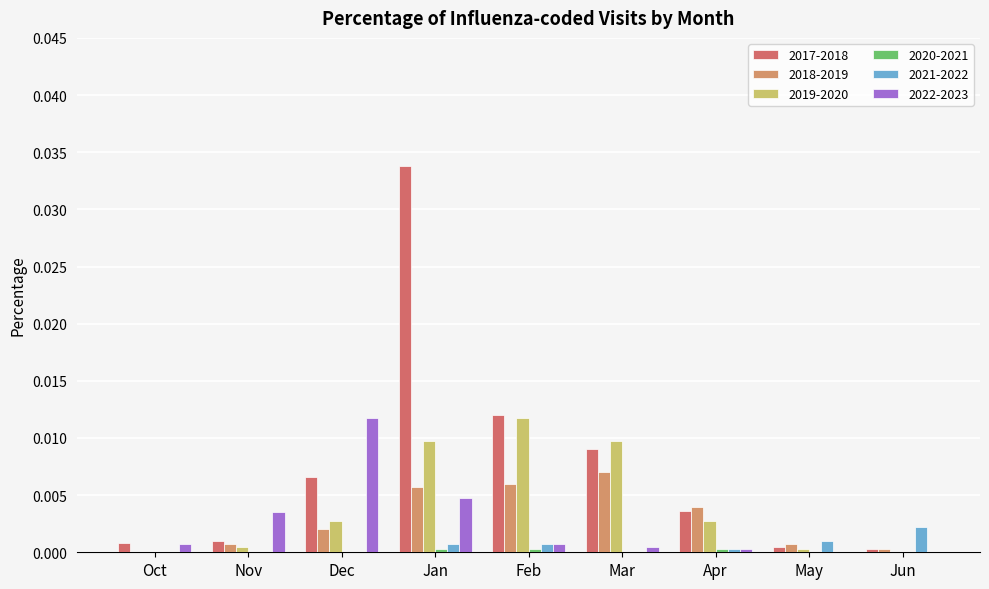

Are the bars grouped side by side (vs. stacked)?

Yes